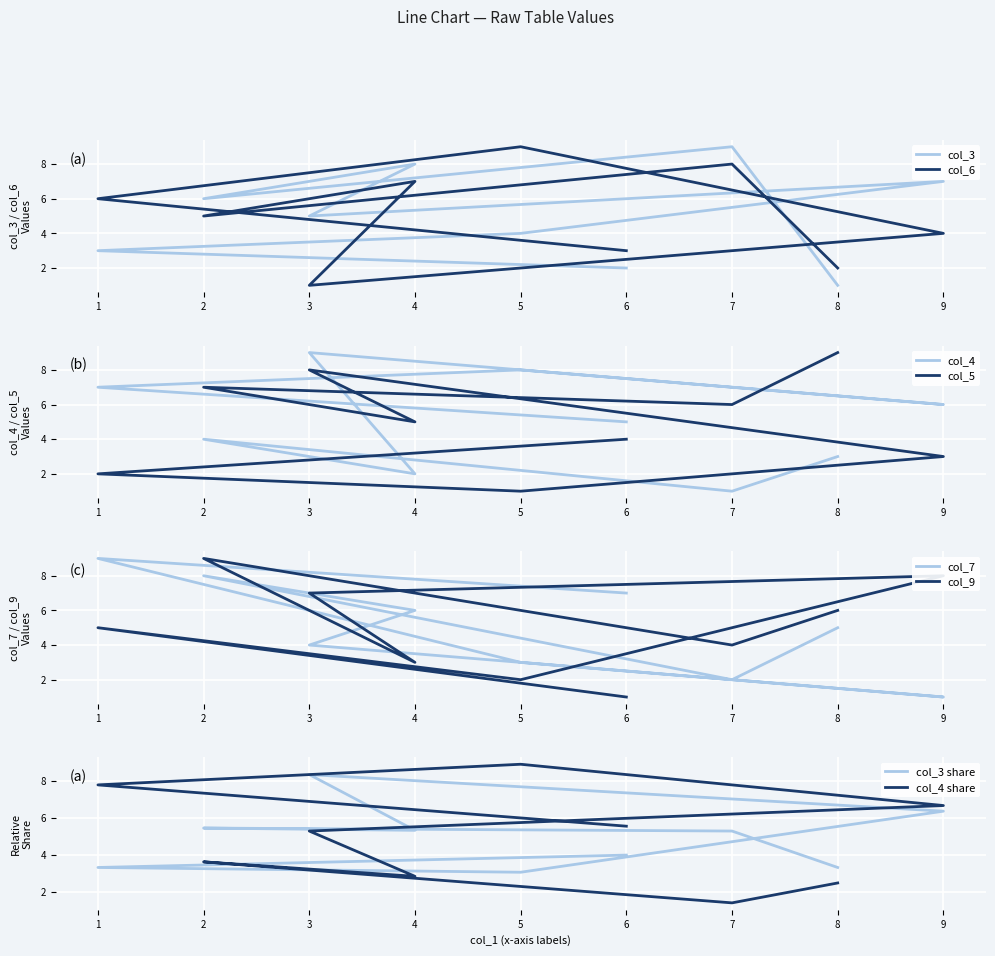

What is the difference between the second highest and second lowest values in the col_3 series?

6